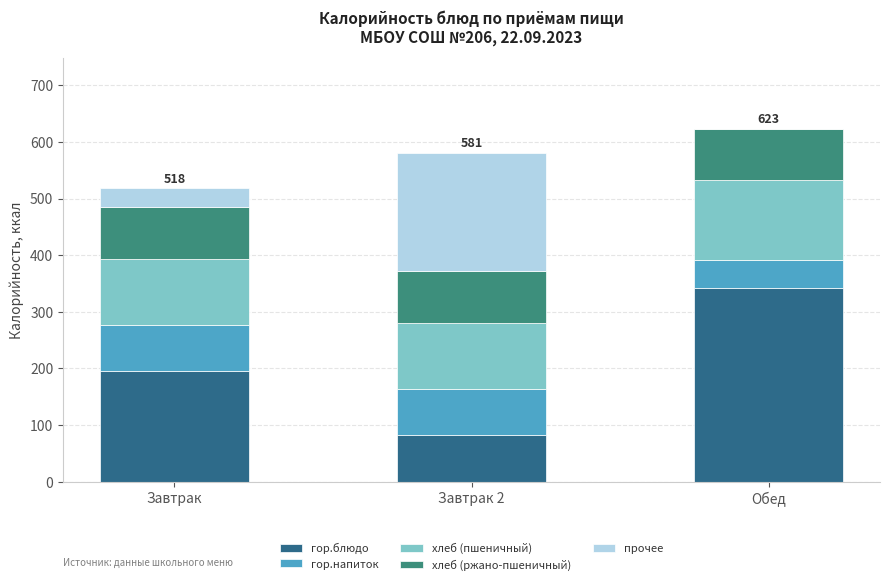

True or false: гор.блюдо has a value of 137 at Завтрак 2.

False